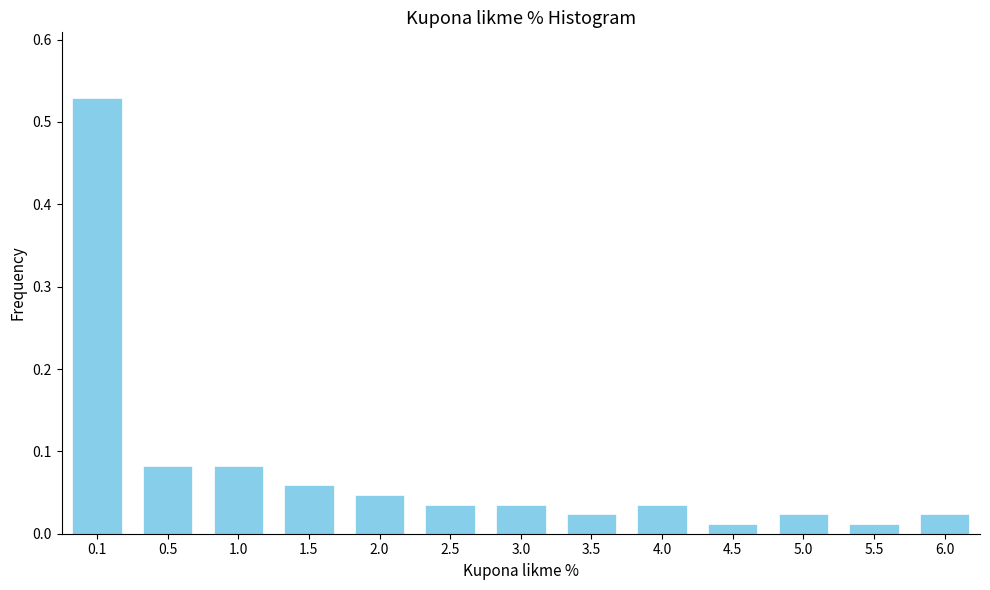

What is the change in value from 0.1 to 0.5?

-0.4